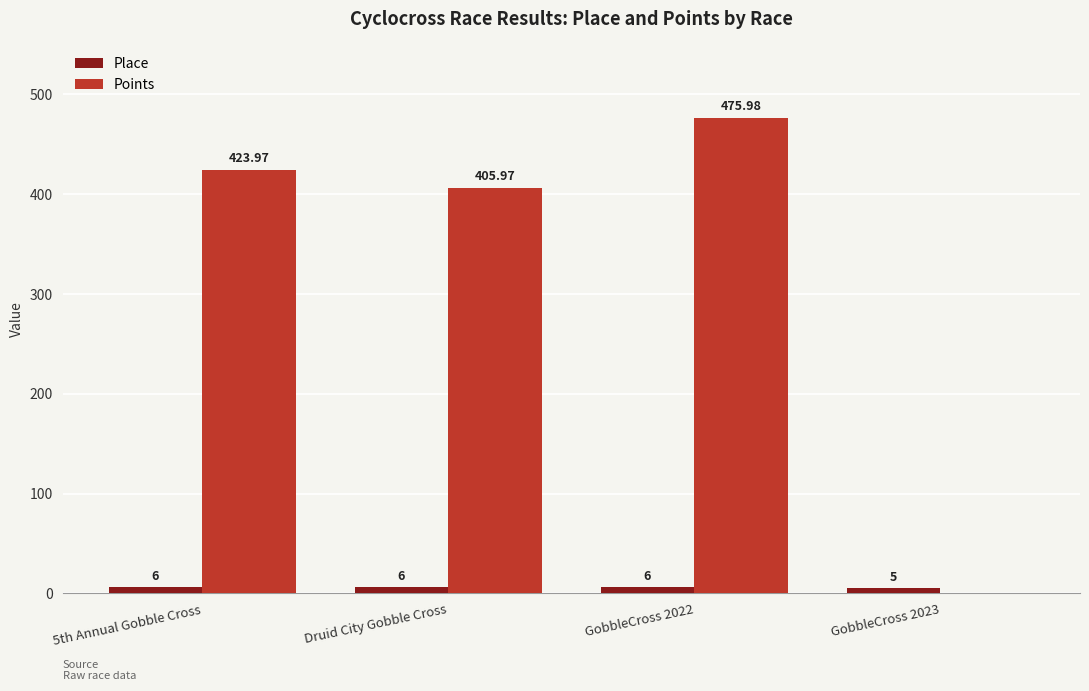

Which series has the largest total across all categories?

Points